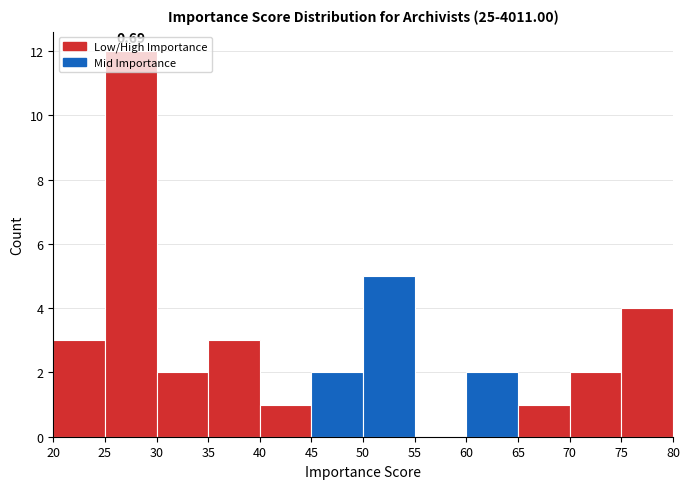

Over which range of the x-axis is the bar tallest?

25 to 30